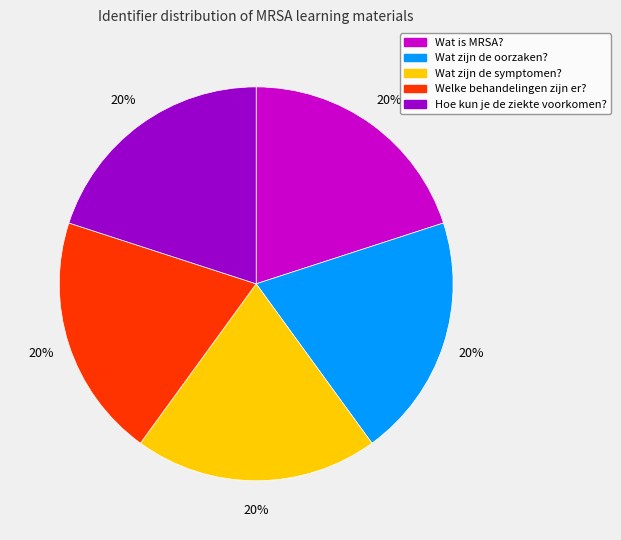

True or false: Wat zijn de symptomen? accounts for 20% of the total.

True